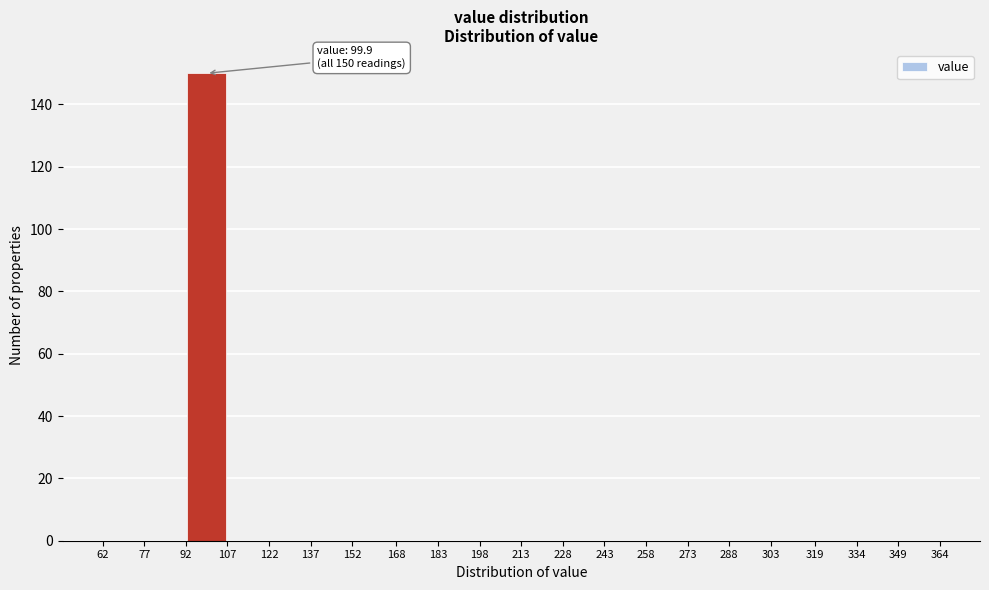

Which range on the x-axis has the tallest bar?

92 to 107